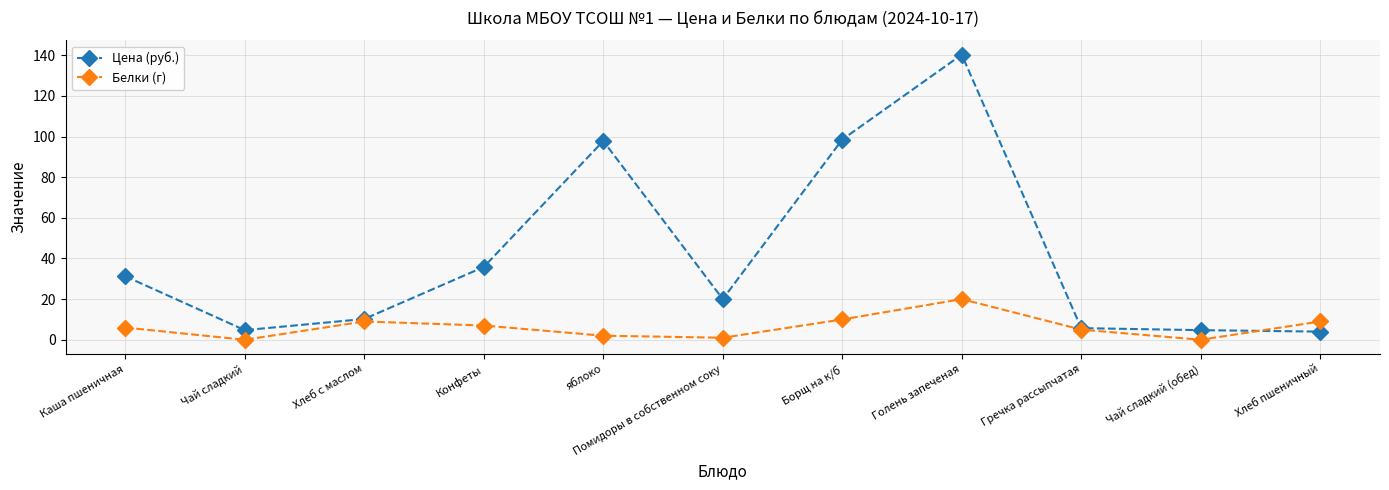

At which label is Цена (руб.) closest to 72?

яблоко